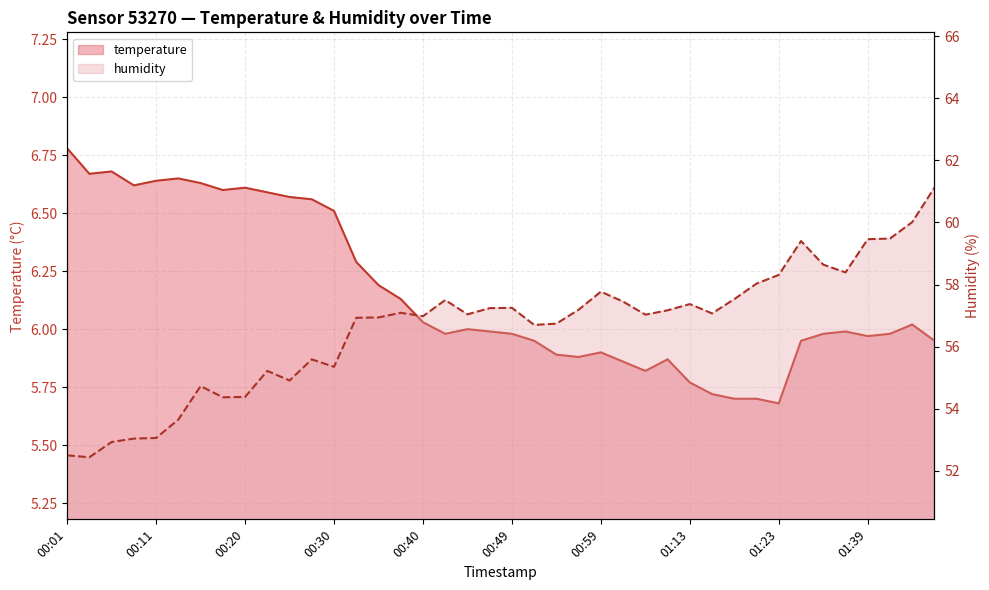

Which series has the largest range (max minus min)?

humidity